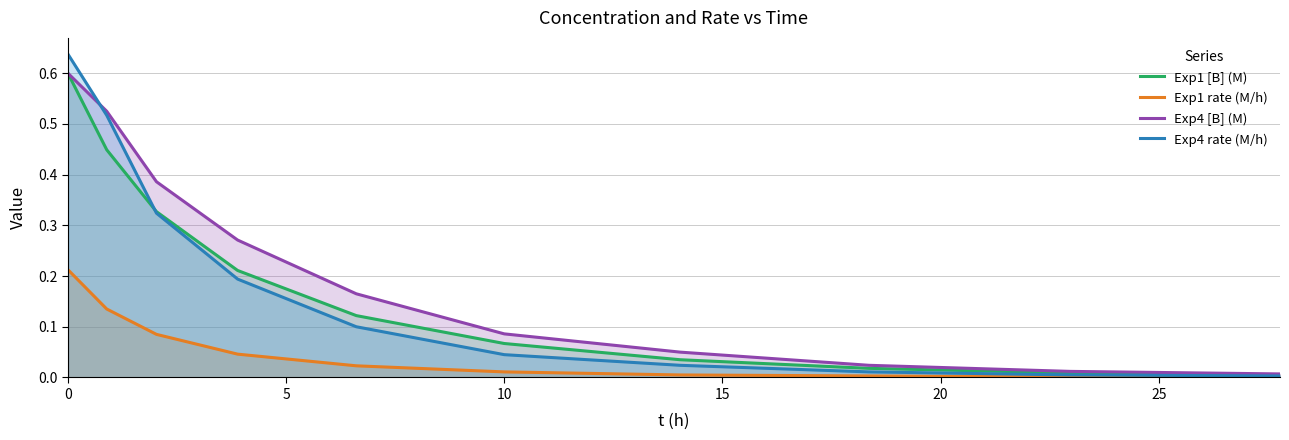

Which series has the widest spread of values?

Exp4 rate (M/h)